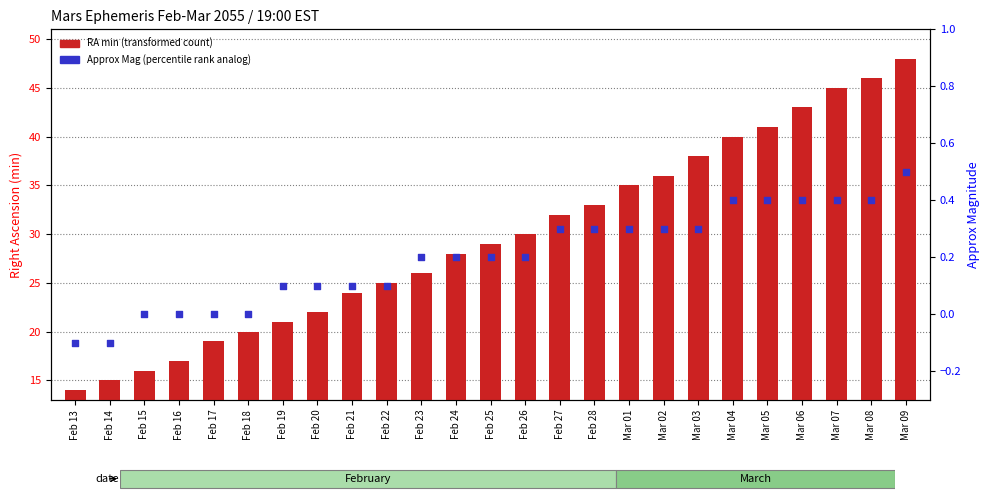

Which series reaches the minimum Y coordinate?

Approx Mag